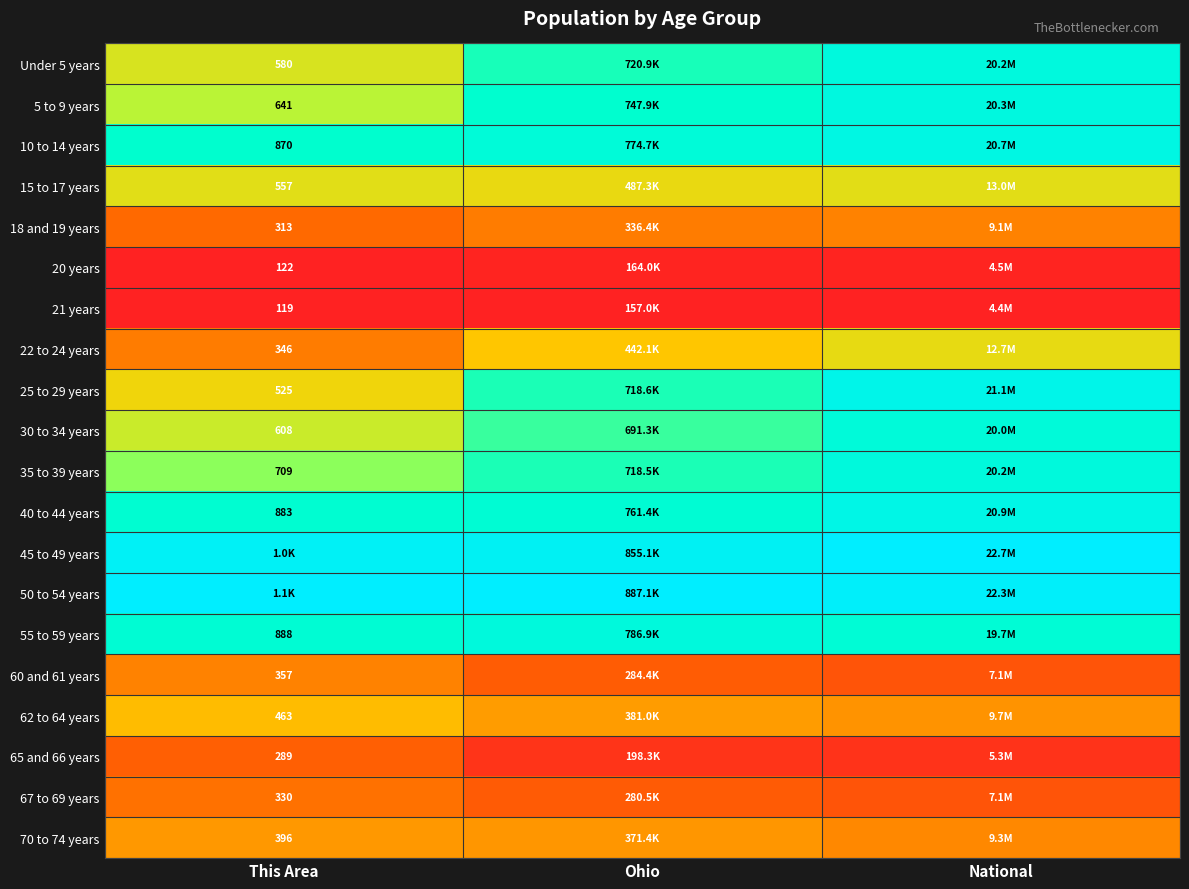

At which category is the sum across all series the highest?

National